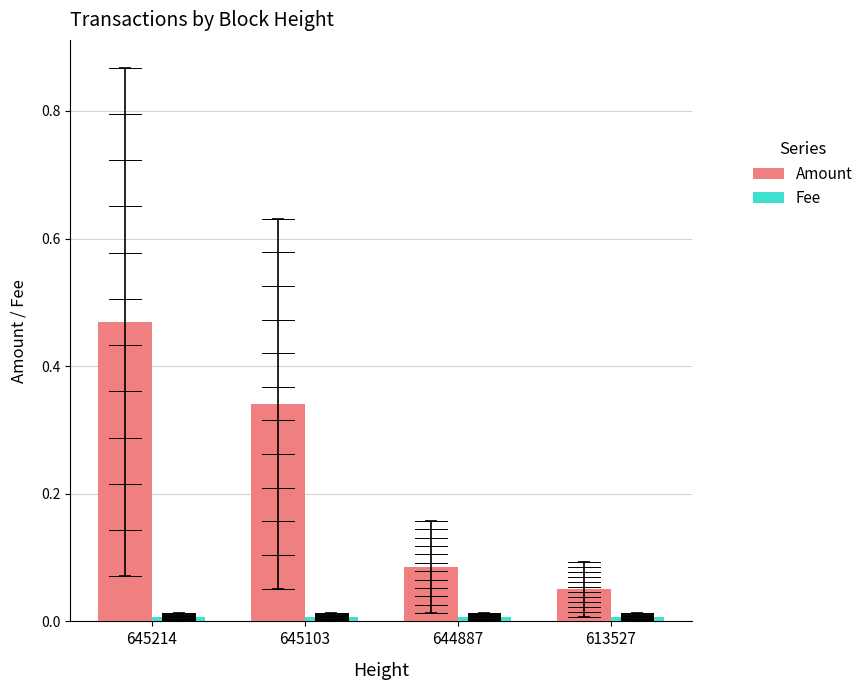

Which category has the highest value across all series?

645214